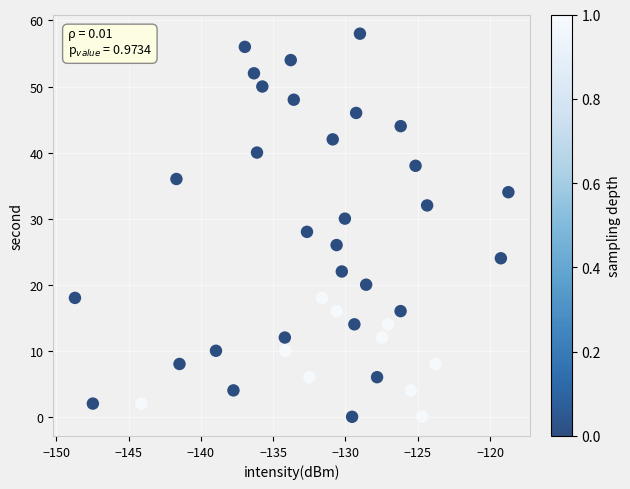

What is the range of Y values (max minus min)?

58